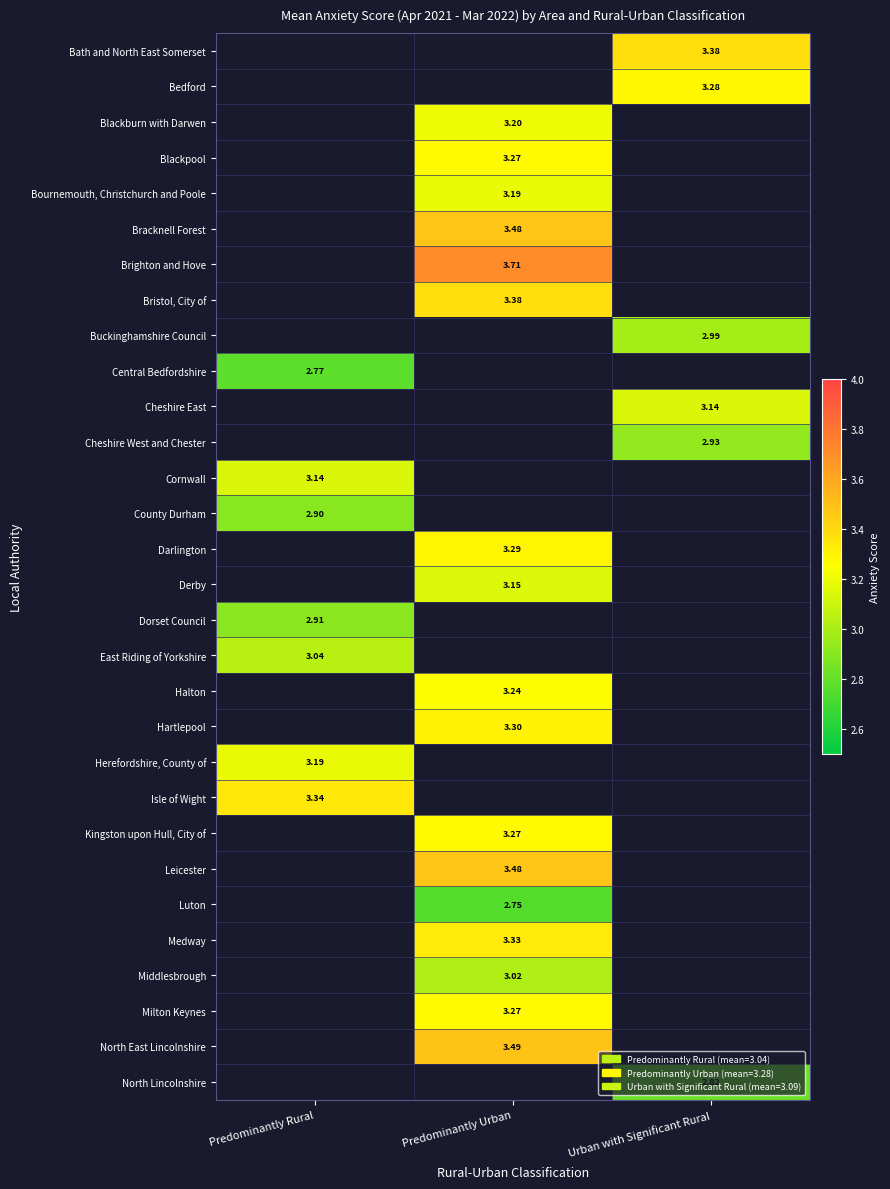

Where does the Hartlepool series first go above 3?

Predominantly Urban